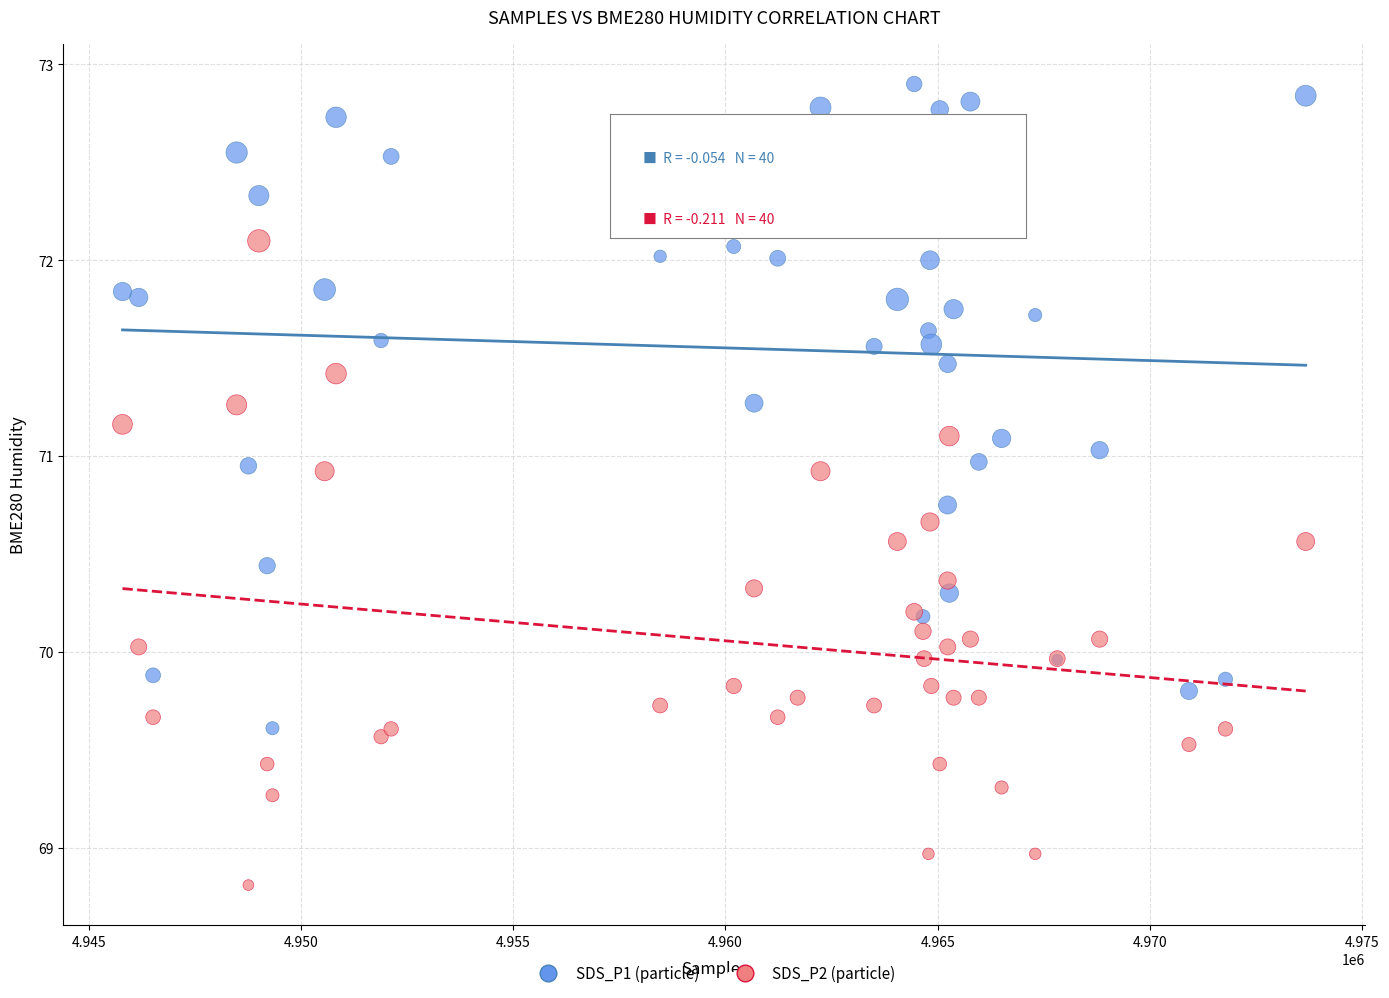

What is the X range (max minus min) for the scatter plot?

27873.0